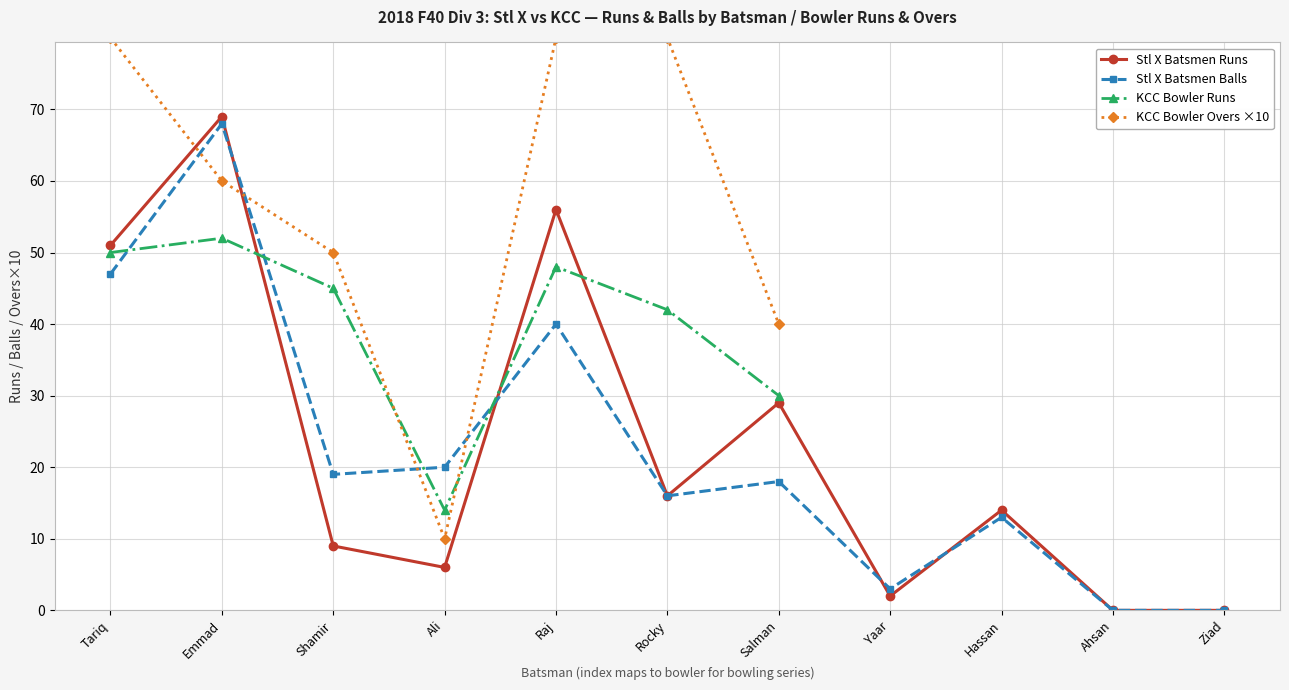

How many interior local peaks does the Stl X Batsmen Balls series have?

4